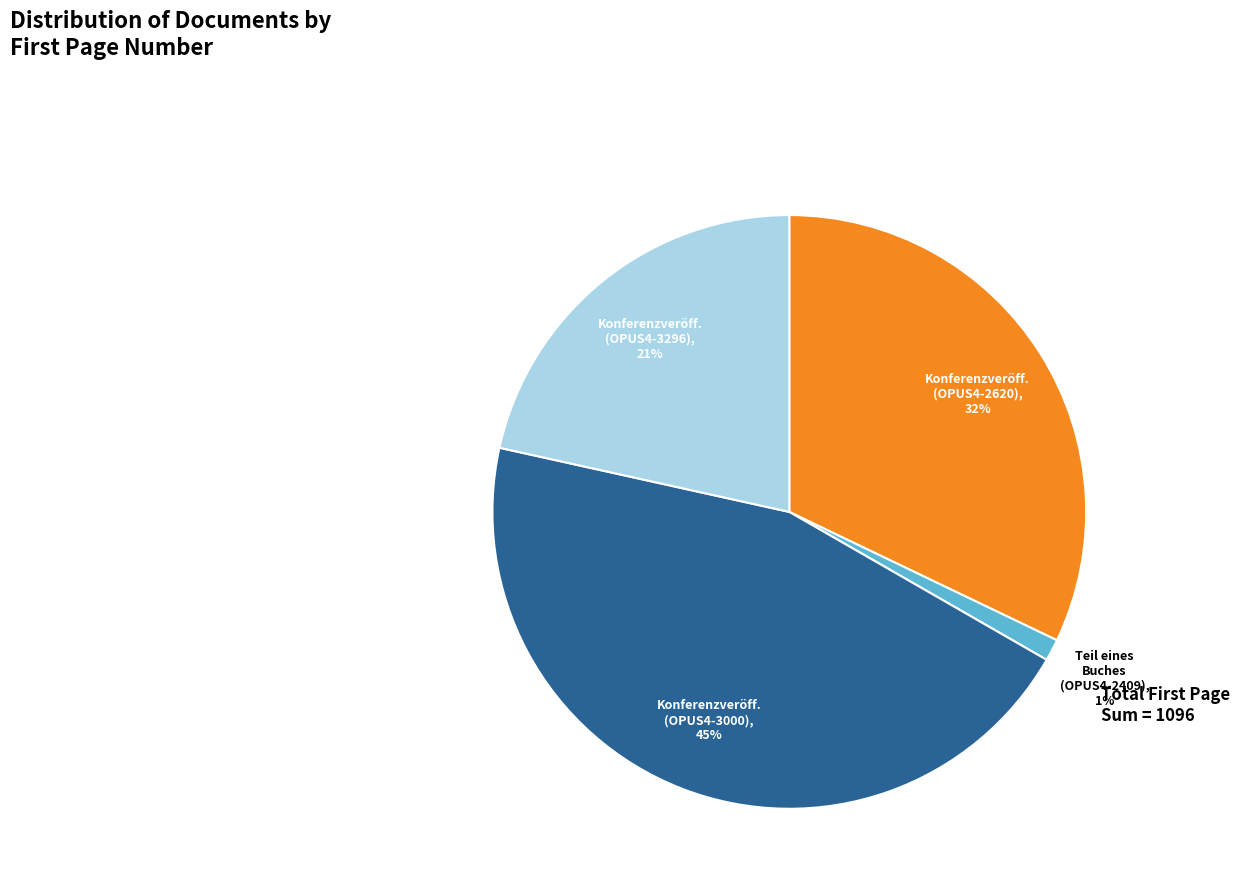

How many slices are in this pie chart?

4